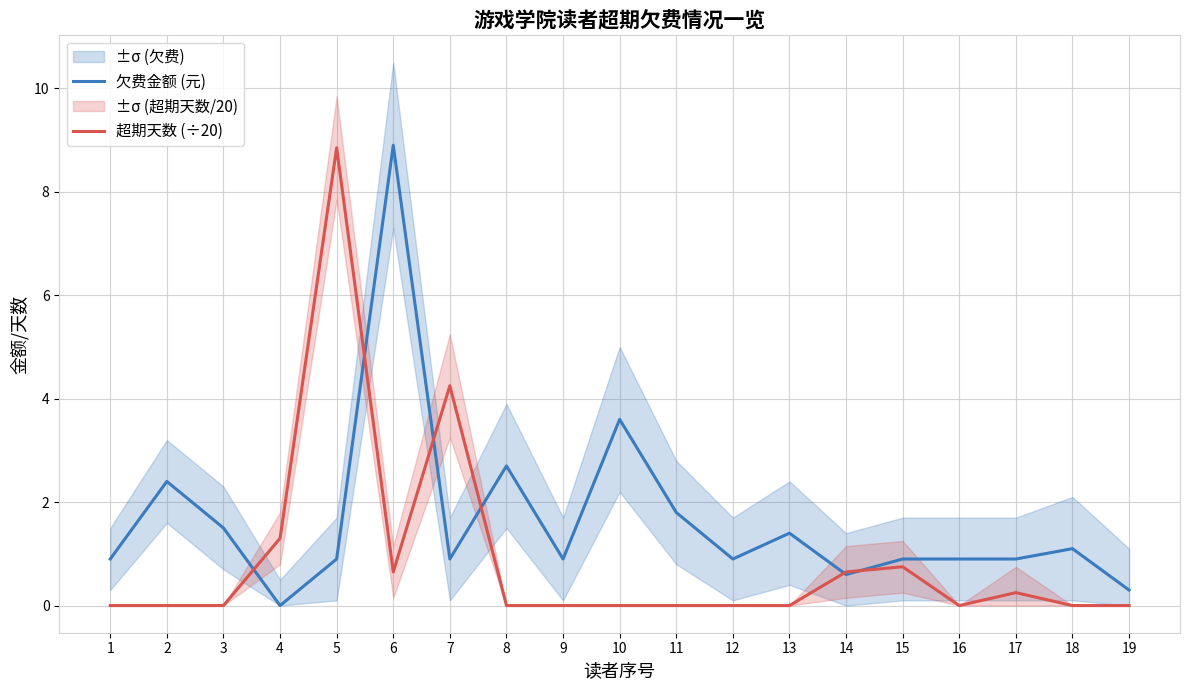

Is this an area chart (filled region under the line)?

No